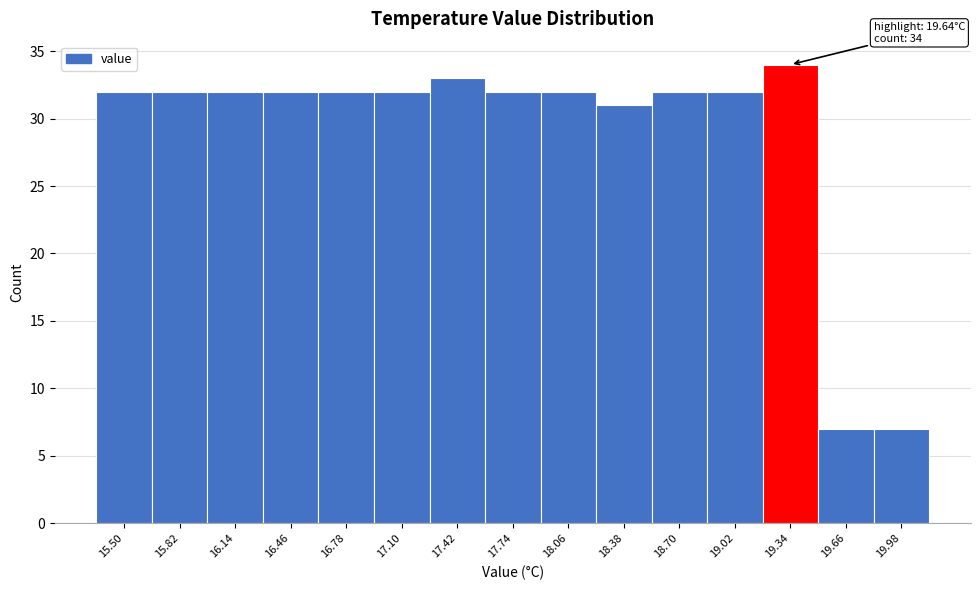

Reading right to left, list all the values displayed in this chart.

19.98=7	19.66=7	19.34=34	19.02=32	18.70=32	18.38=31	18.06=32	17.74=32	17.42=33	17.10=32	16.78=32	16.46=32	16.14=32	15.82=32	15.50=32